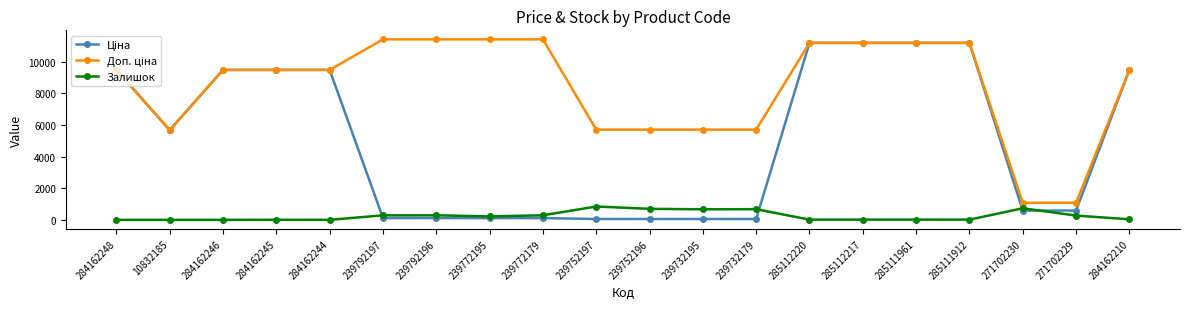

The value of Залишок at 239772179 is 290.0. True or false?

True